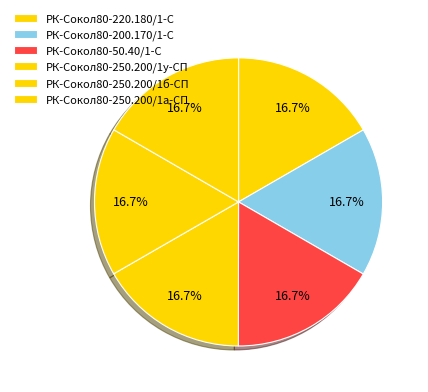

How many segments does this pie chart have?

6